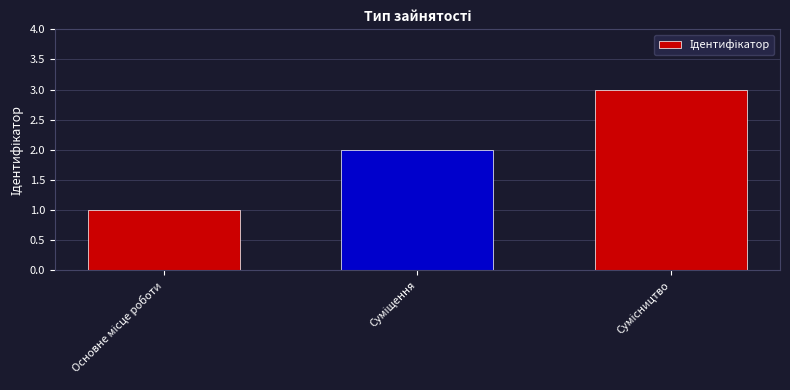

Count the number of data series in this chart.

1